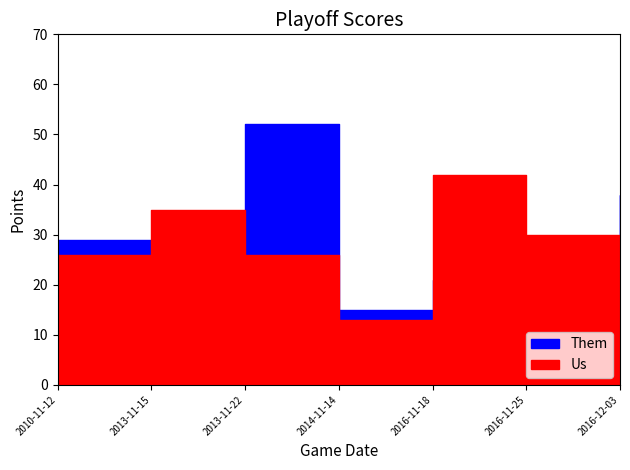

The Us series shows 30 at 2016-11-25. True or false?

True